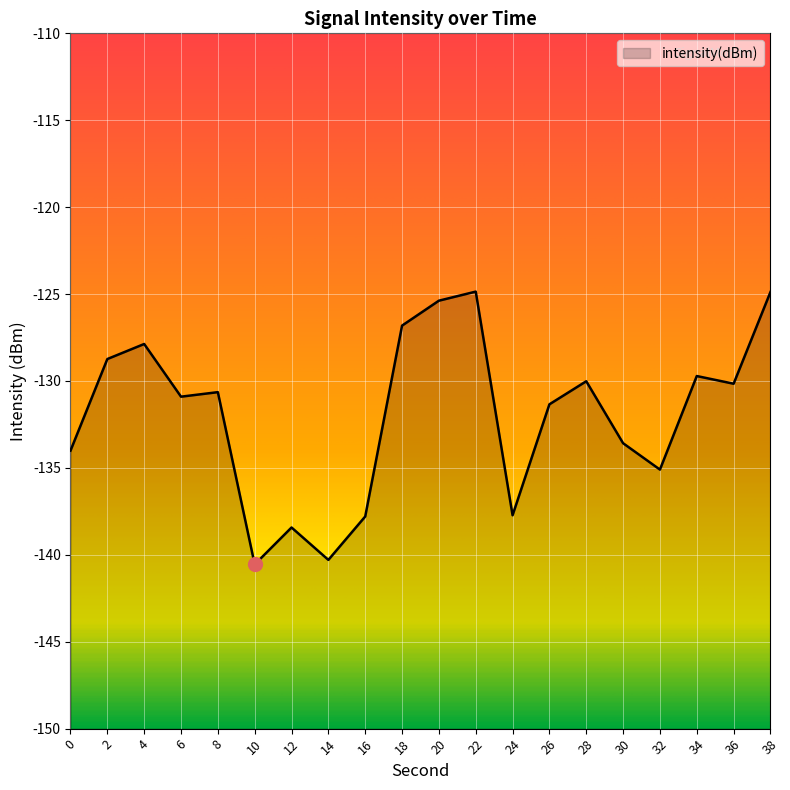

At which category does the data reach its first local valley?

6